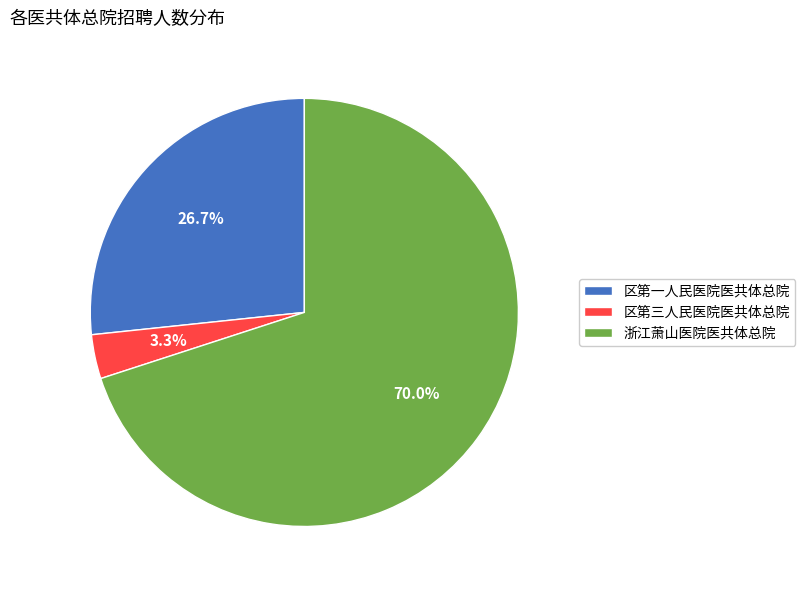

Is there any slice that represents more than half of the pie?

Yes